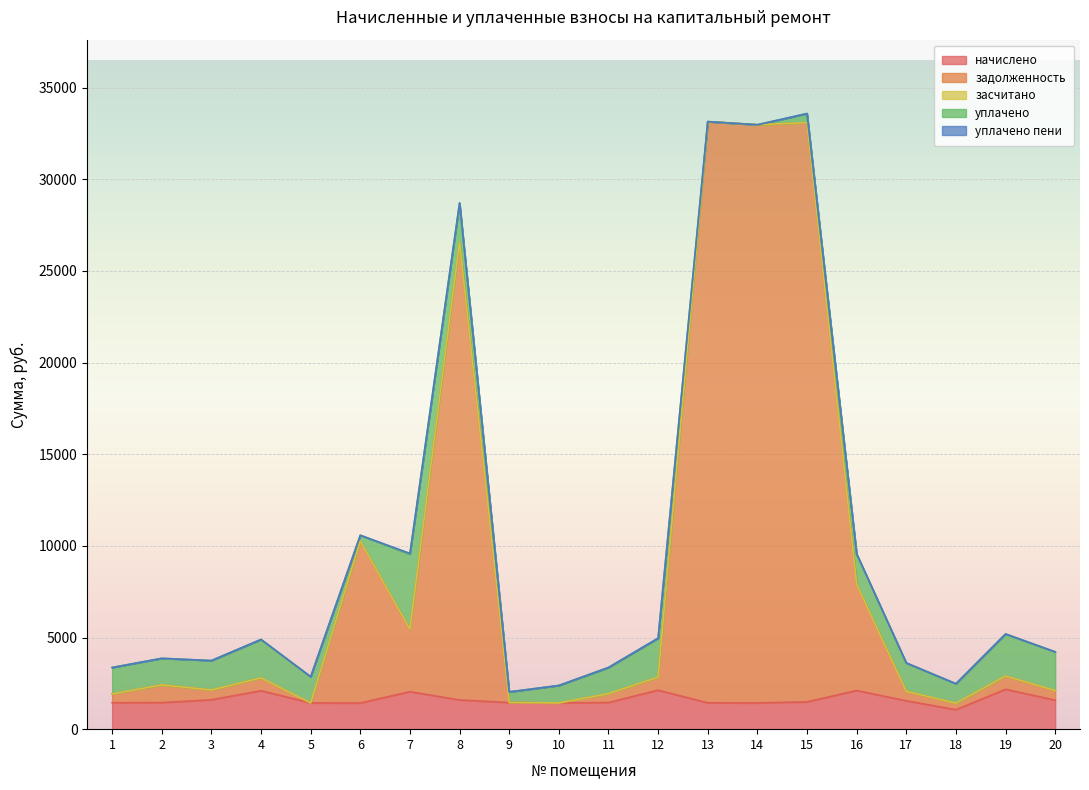

What is the difference between the maximum and minimum values in the задолженность series?

31710.5